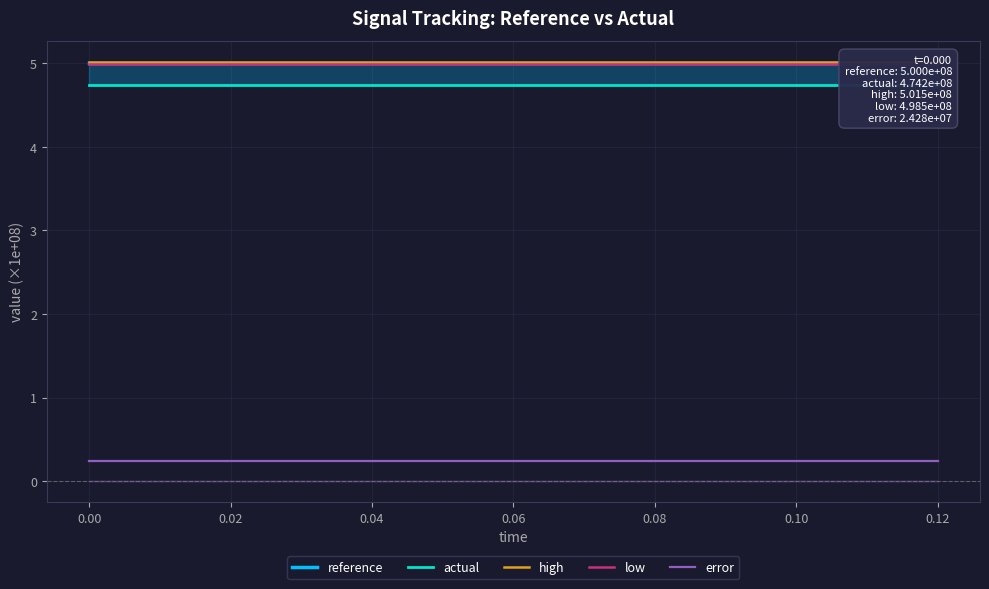

Between 0.06 and 0.10, which series saw the biggest shift?

reference